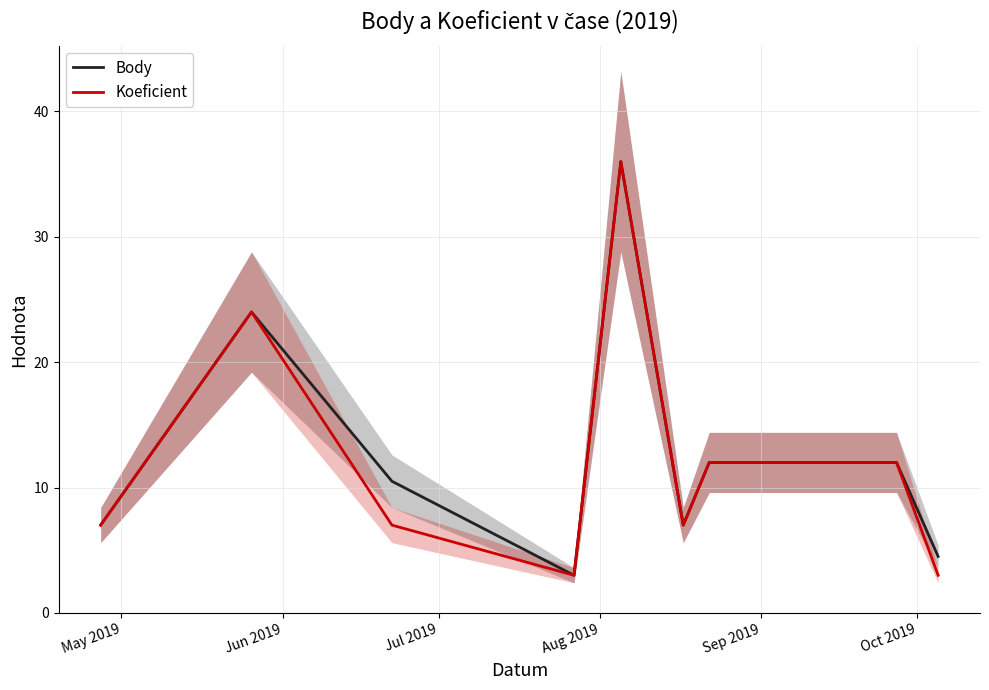

What is the maximum value for Koeficient?

36.0